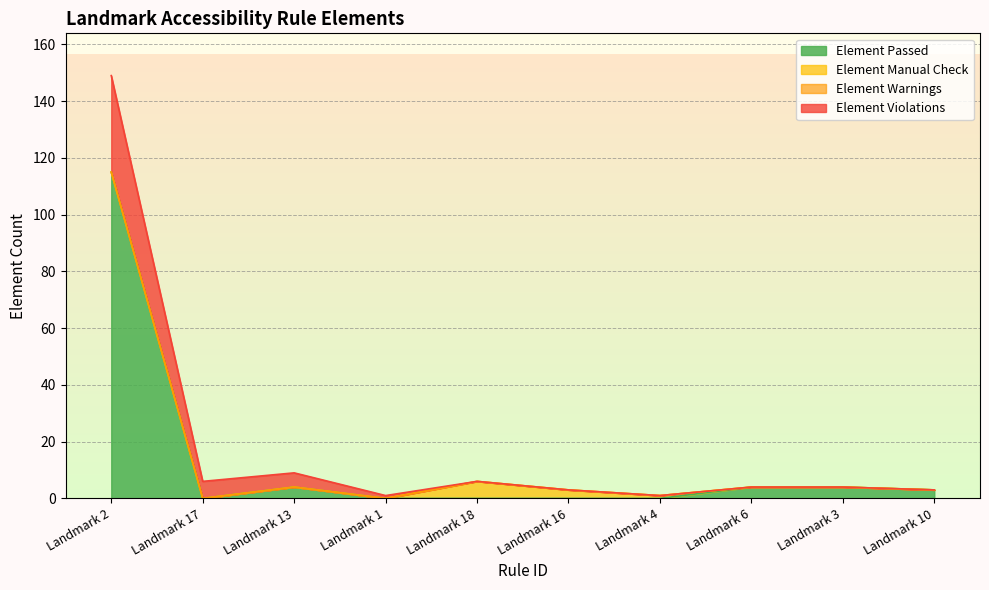

Which category has the highest value in the Element Passed series?

Landmark 2